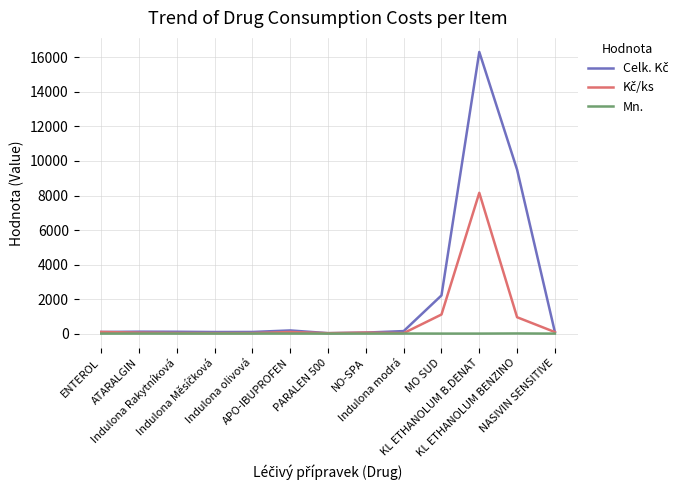

What is the maximum value shown in the chart?

16313.2